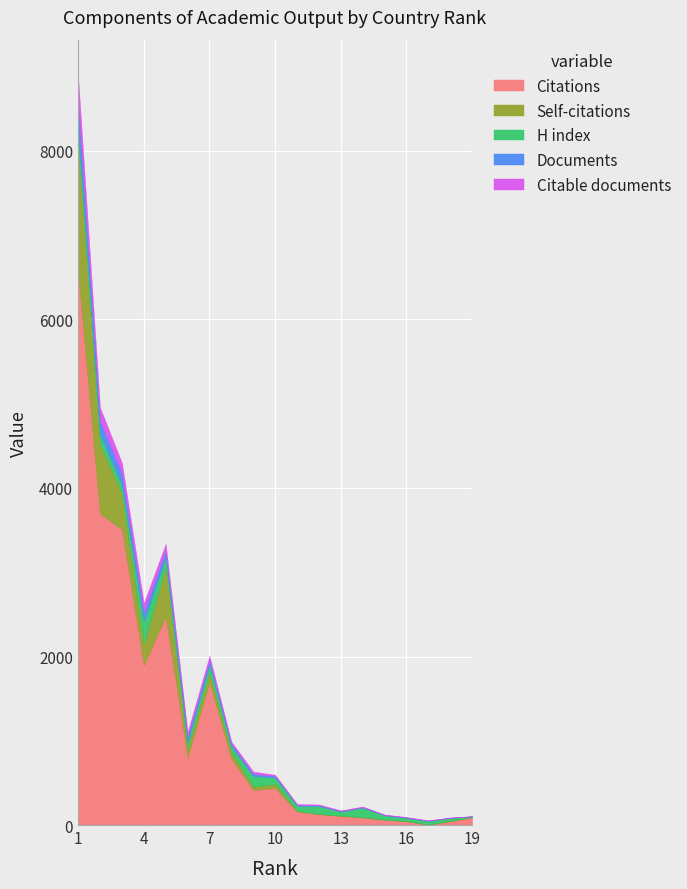

How many lines are shown in the chart?

5